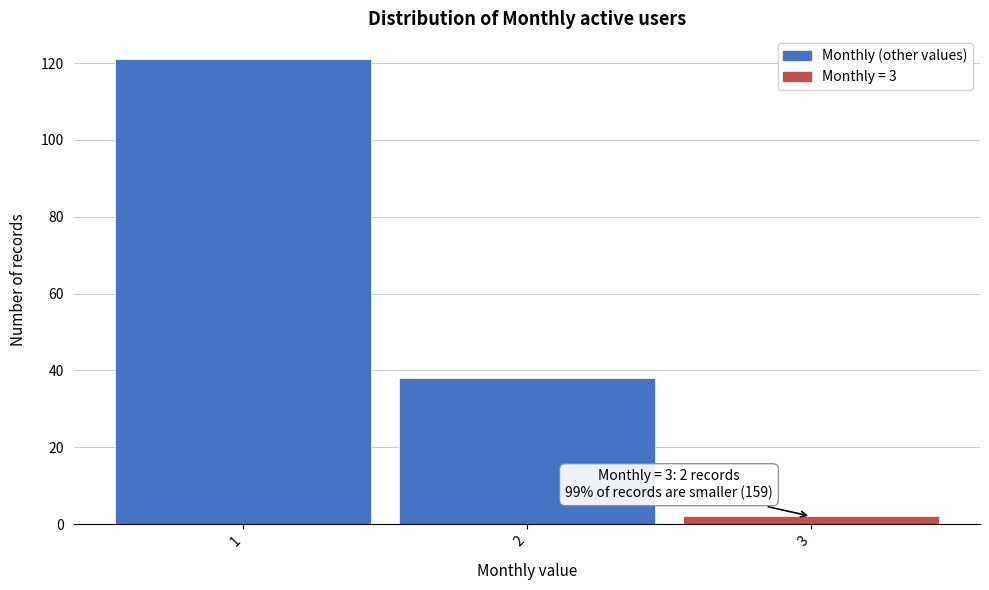

Over which range of the x-axis is the bar tallest?

0.5 to 1.5